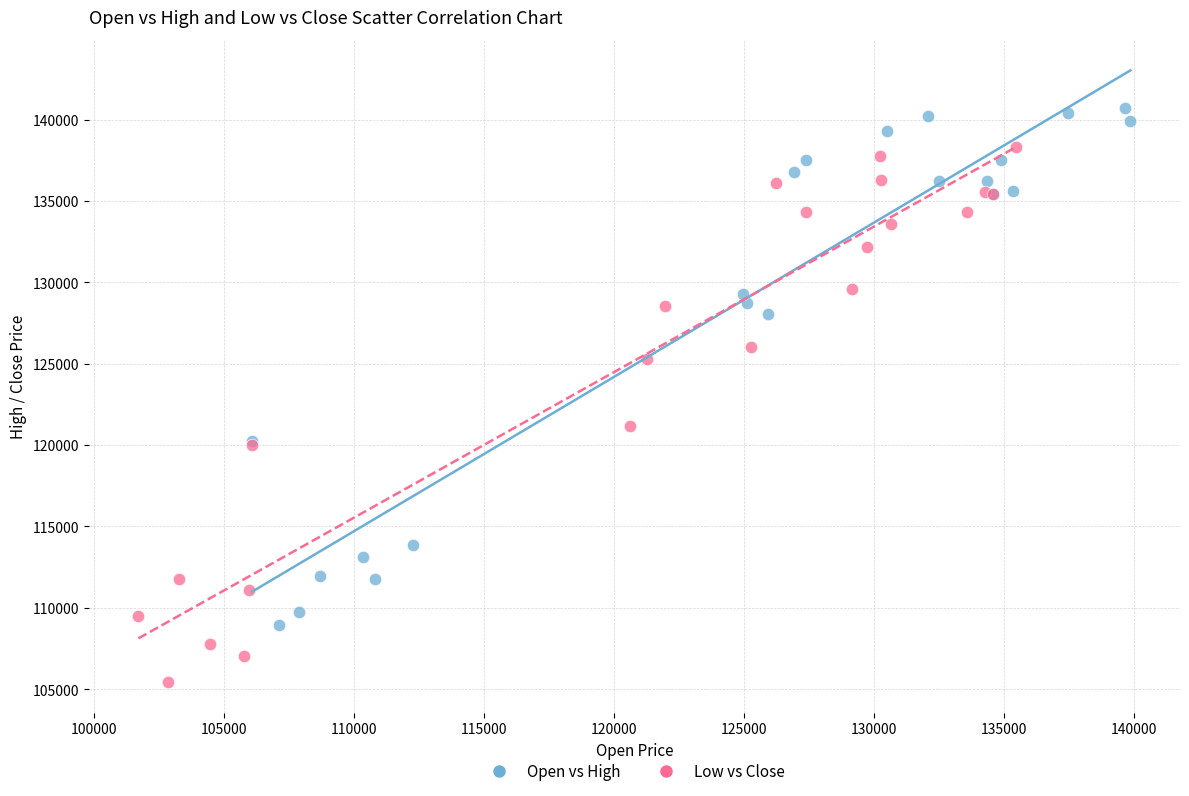

Which series has the largest Y range (max minus min)?

Low vs Close